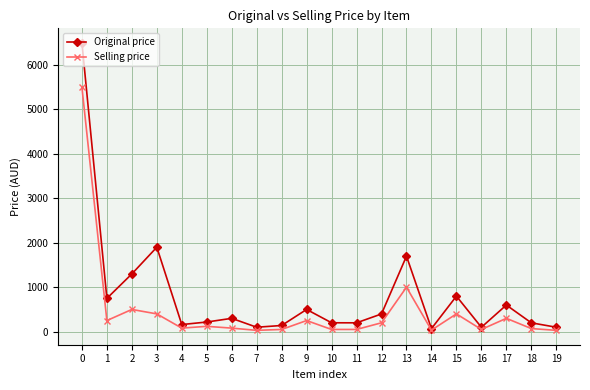

How many categories are shown in the chart?

20